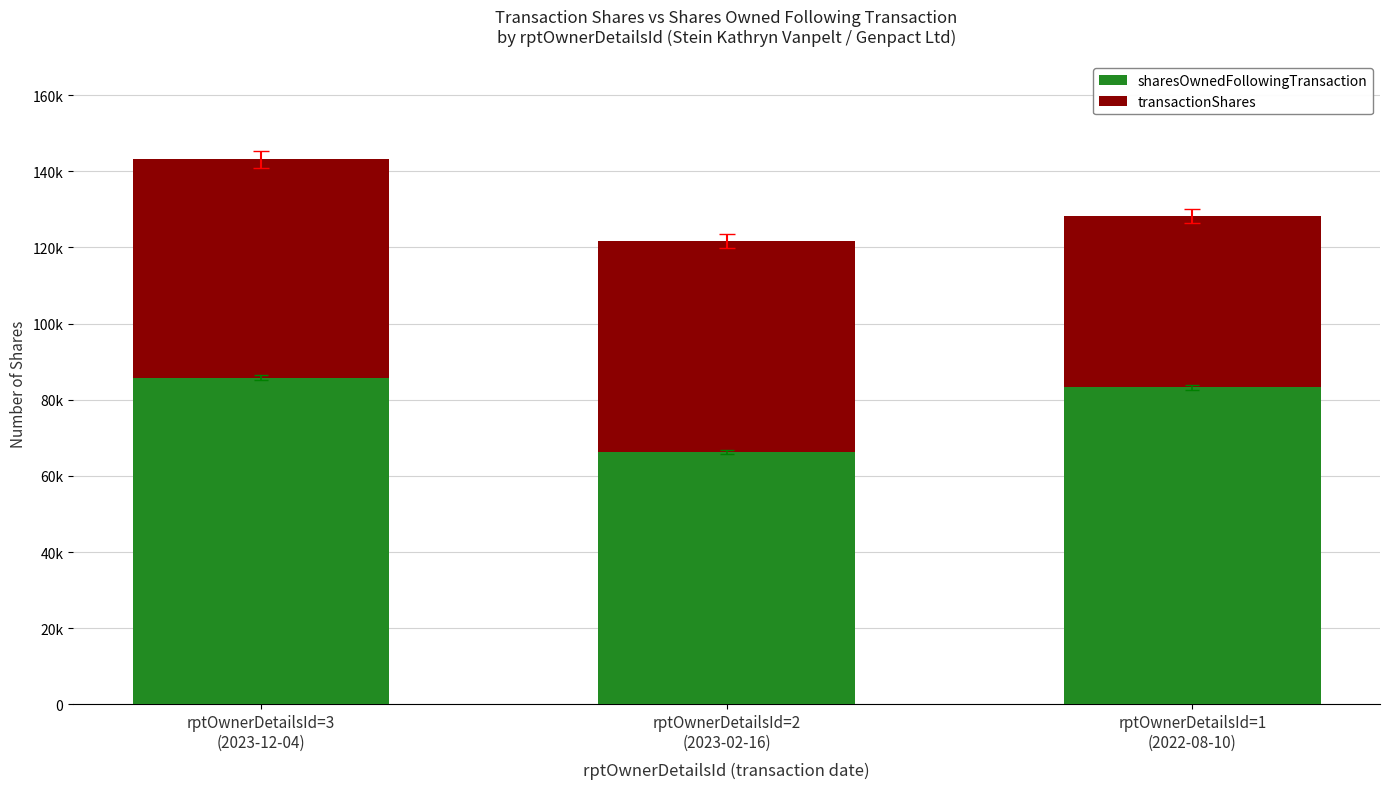

Are the bars grouped side by side (vs. stacked)?

No